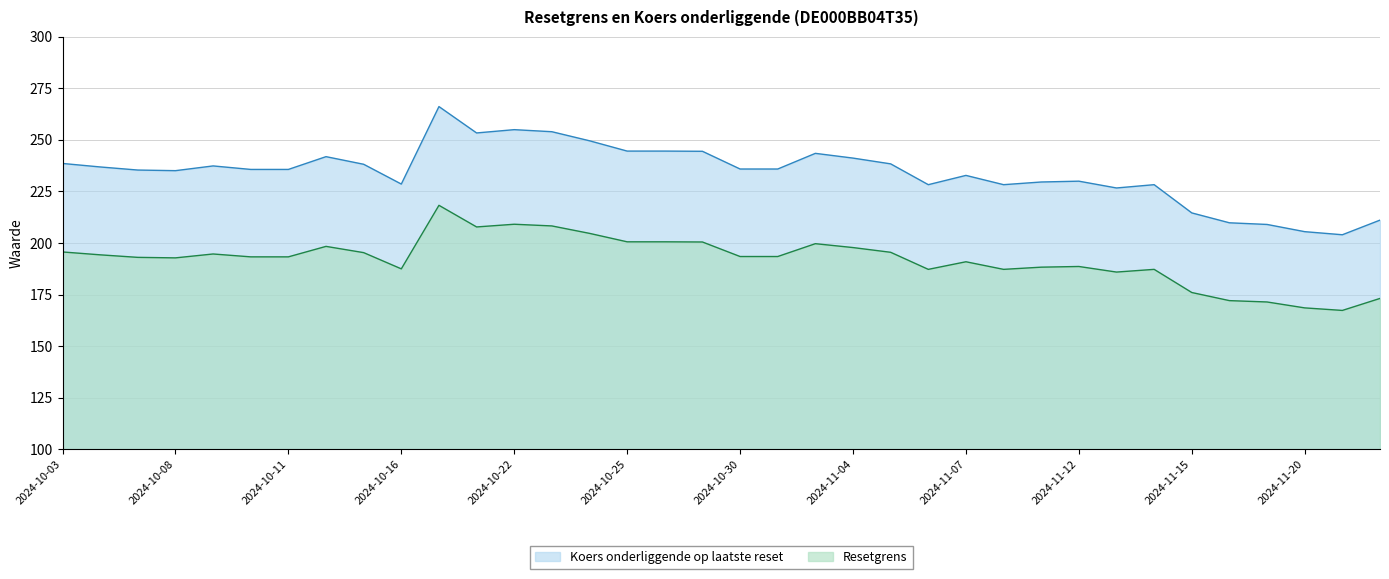

List the series in order of their peak value, lowest first.

Resetgrens, Koers onderliggende op laatste reset